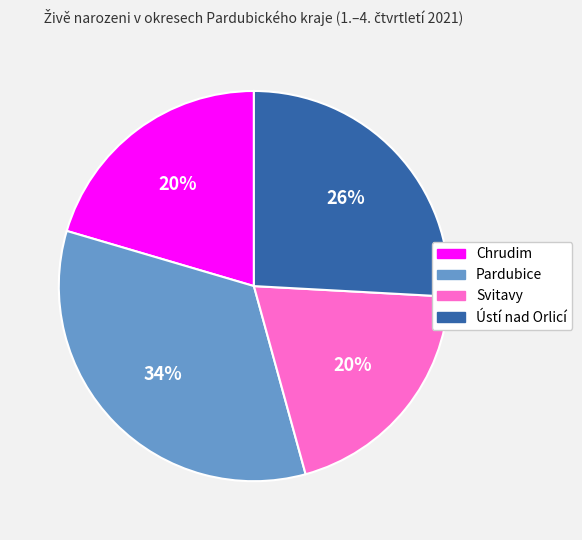

Does any single category account for the majority?

No